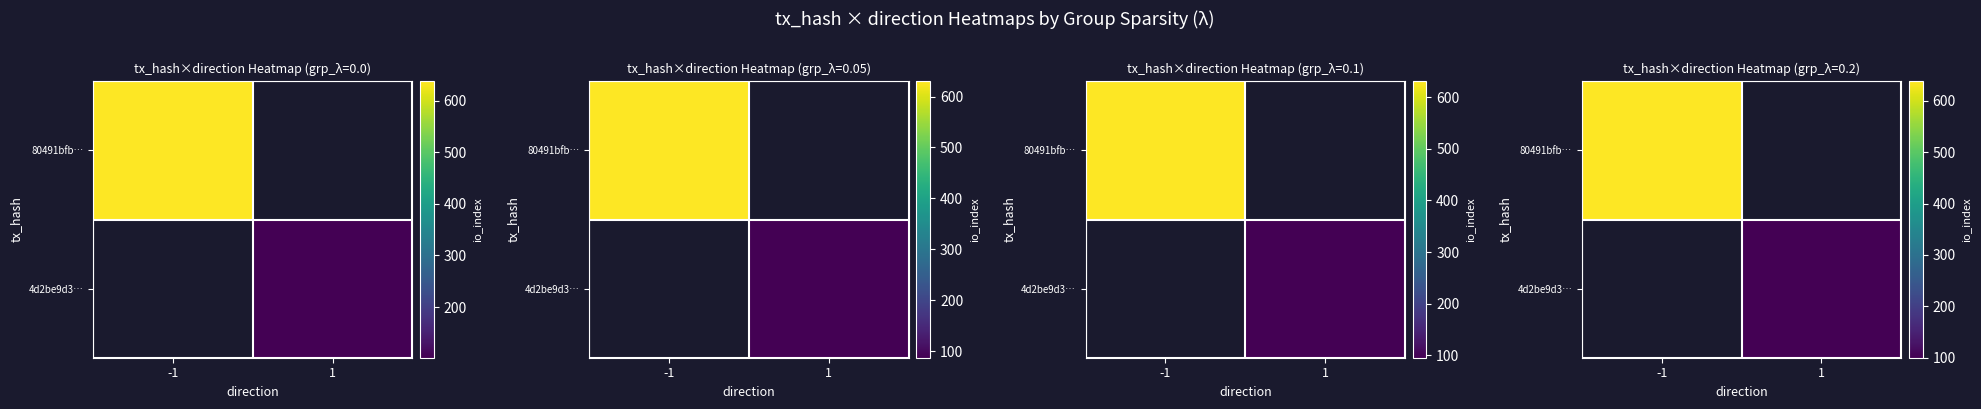

At 1, list the series in order from smallest to largest.

row_0, row_1